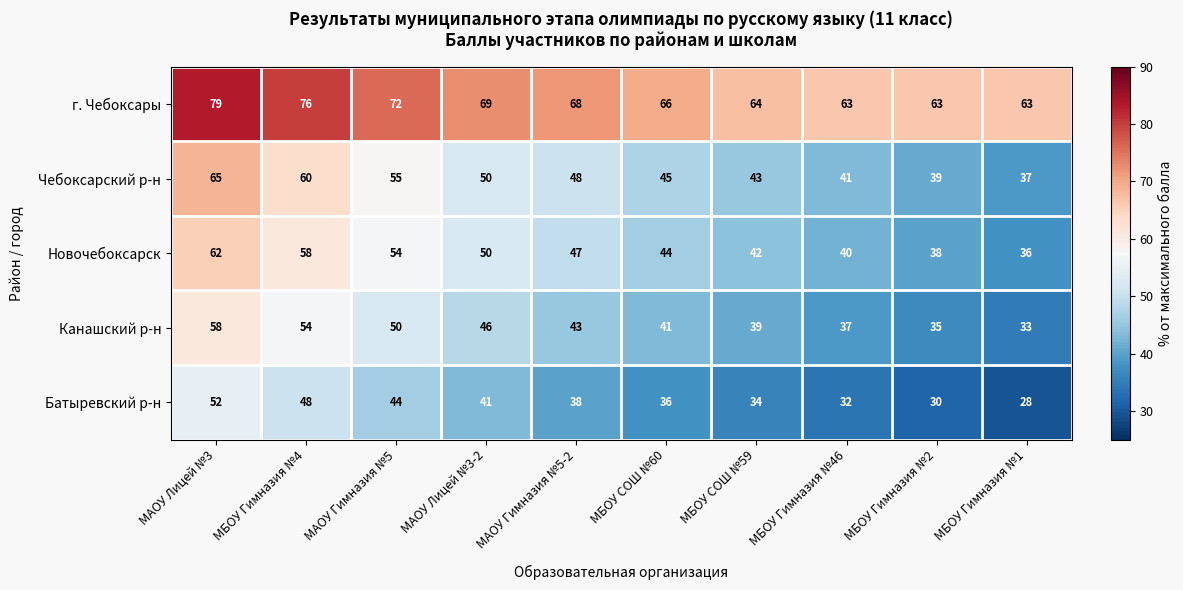

Which series has the largest range (max minus min)?

Чебоксарский р-н